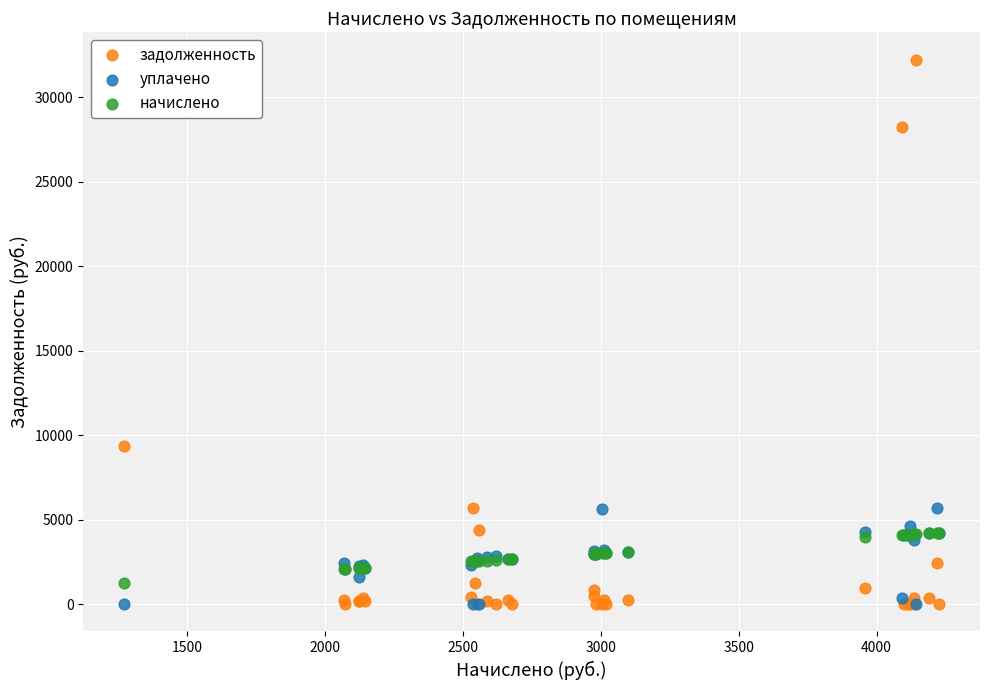

In the задолженность series, what Y value is closest to 16108?

9364.7